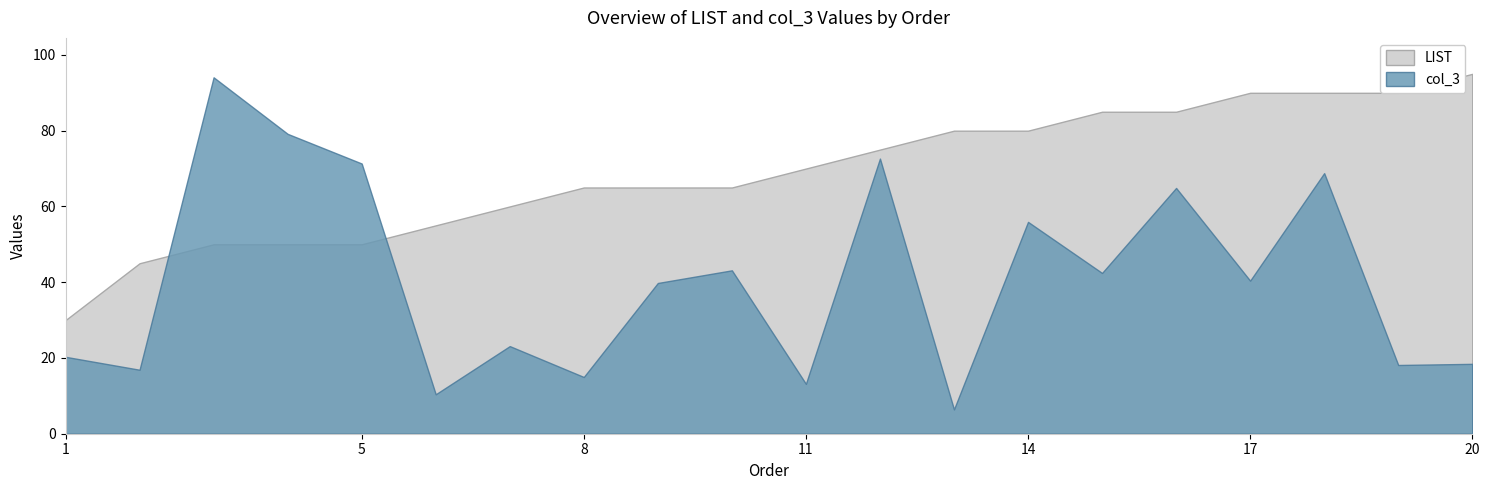

Is the value of col_3 at 16 greater than the value of LIST at 12?

No